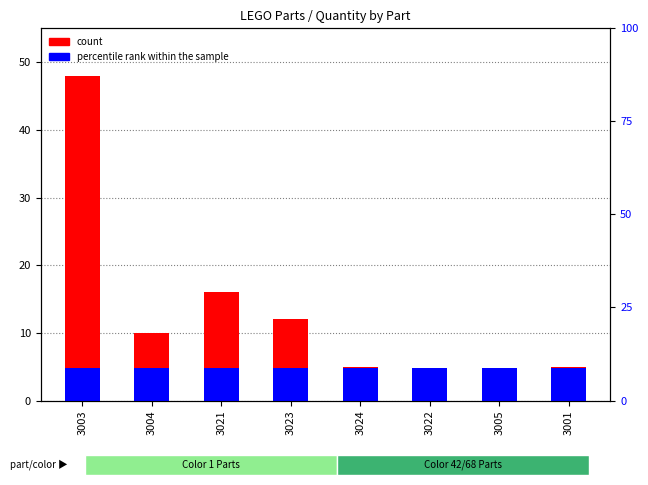

Reading left to right, list all the values displayed in this chart.

count: 48.0	10.0	16.0	12.0	5.0	2.0	2.0	5.0
percentile rank within the sample: 4.8	4.8	4.8	4.8	4.8	4.8	4.8	4.8